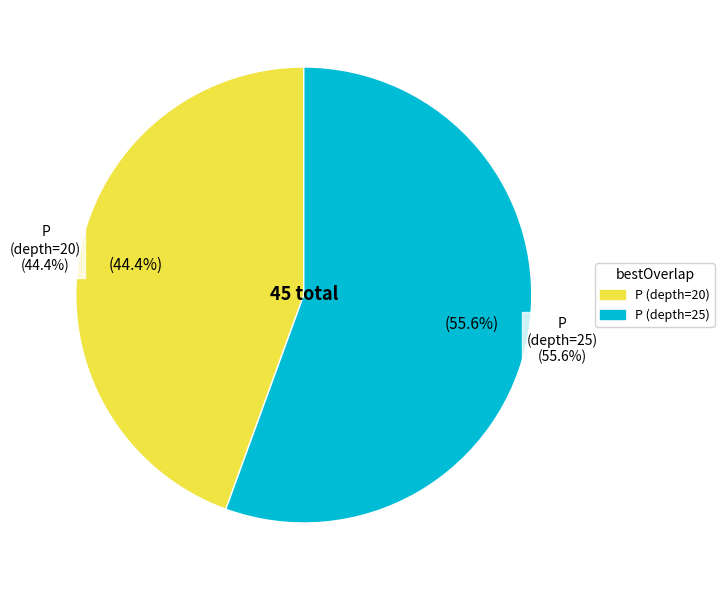

Approximately how many times larger is the value at 25 compared to 20?

1.2